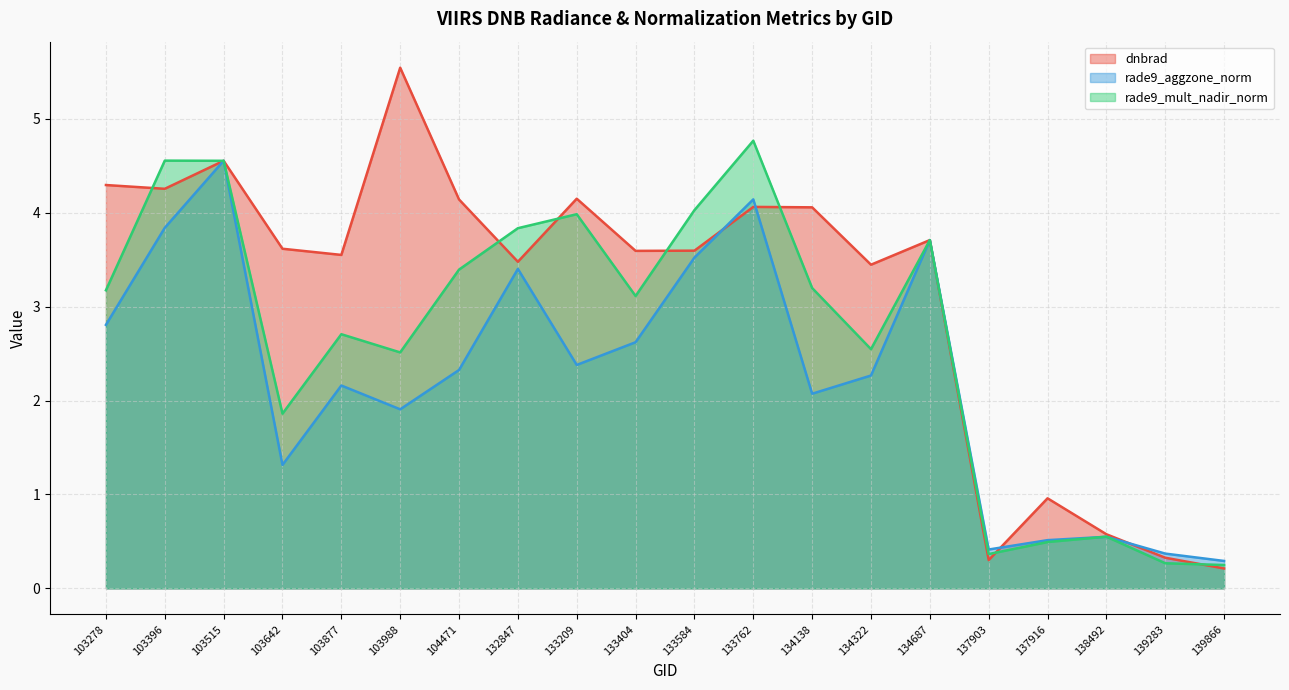

Between 138492 and 134322, which is larger?

134322